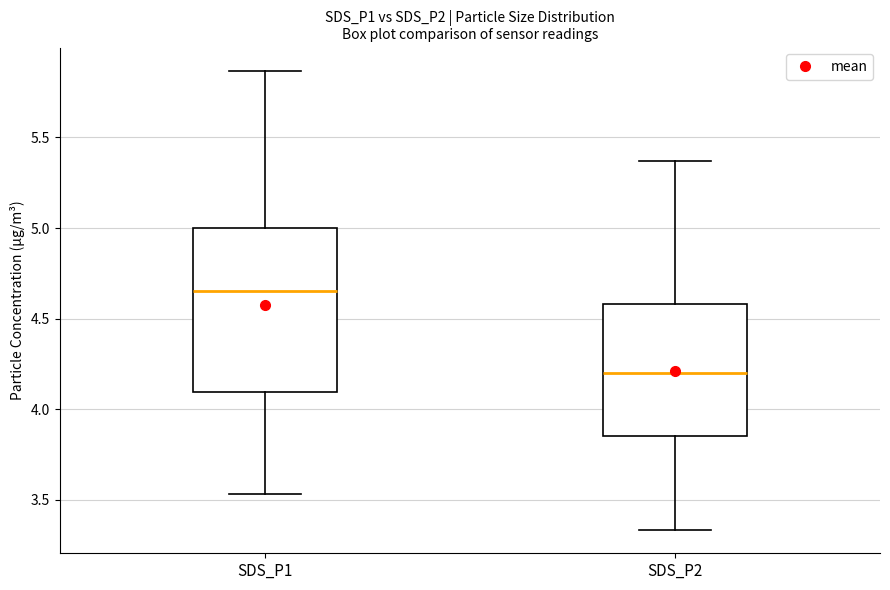

Reading left to right, read every box against the y-axis: the position of its median line, the range the box covers, and the ends of its whiskers. The values are not printed on the chart, so give them approximately, as read against the axis.

SDS_P1: median 4.65, box 4.10 to 5.00, whiskers 3.55 to 5.85
SDS_P2: median 4.20, box 3.85 to 4.60, whiskers 3.35 to 5.35